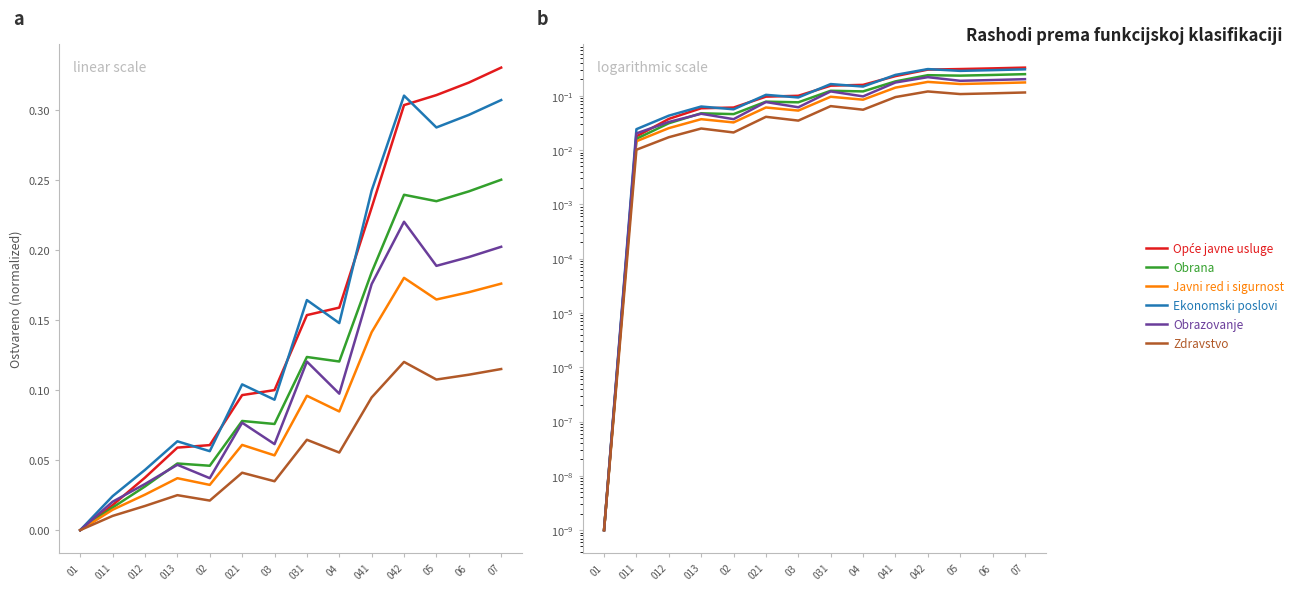

What are all the series names shown in the legend?

Opće javne usluge, Obrana, Javni red i sigurnost, Ekonomski poslovi, Obrazovanje, Zdravstvo